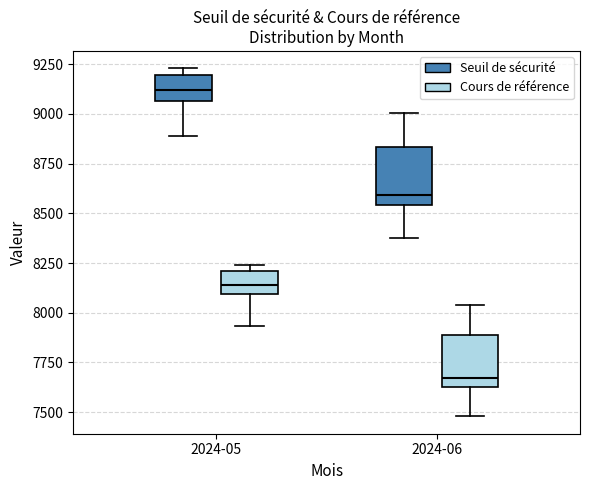

Where does the lower whisker of the box for 2024-05 (Seuil de sécurité) end on the y-axis? The values are not printed on the chart, so give them approximately, as read against the axis.

8900